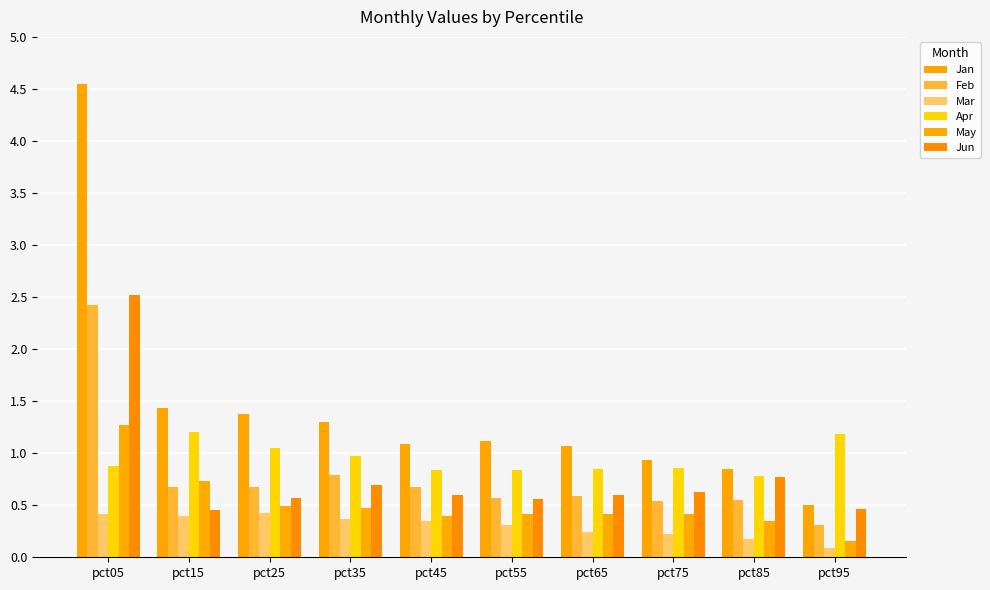

What is the greatest value displayed?

4.5